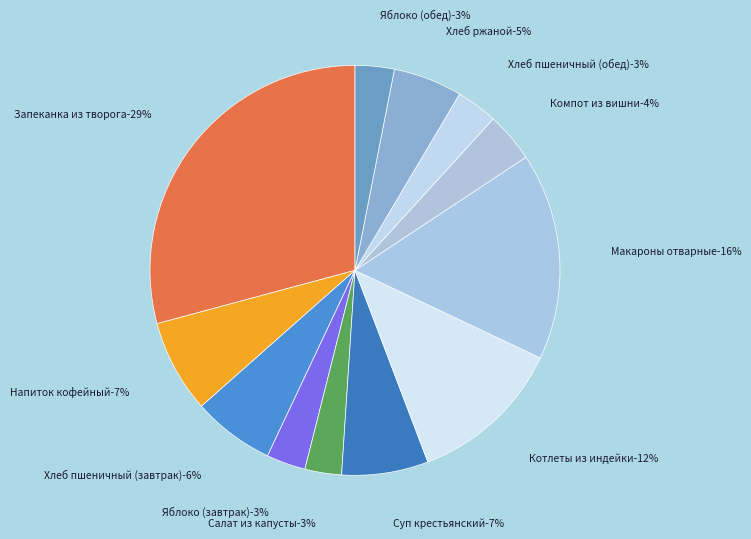

Which slice is the smallest?

Салат из капусты